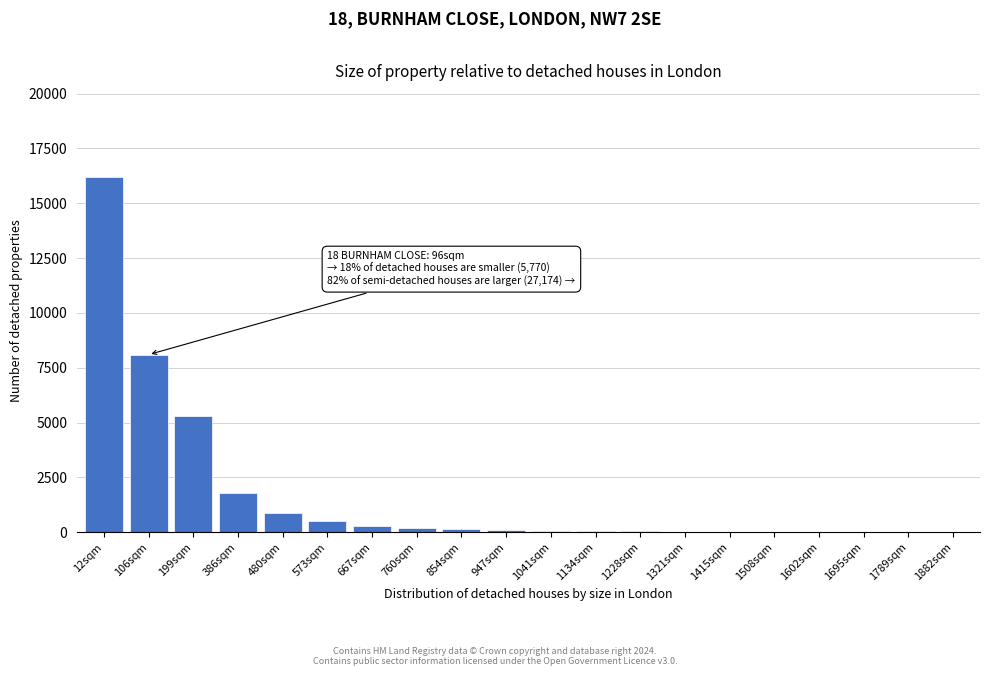

What is the sum of all values?

33821